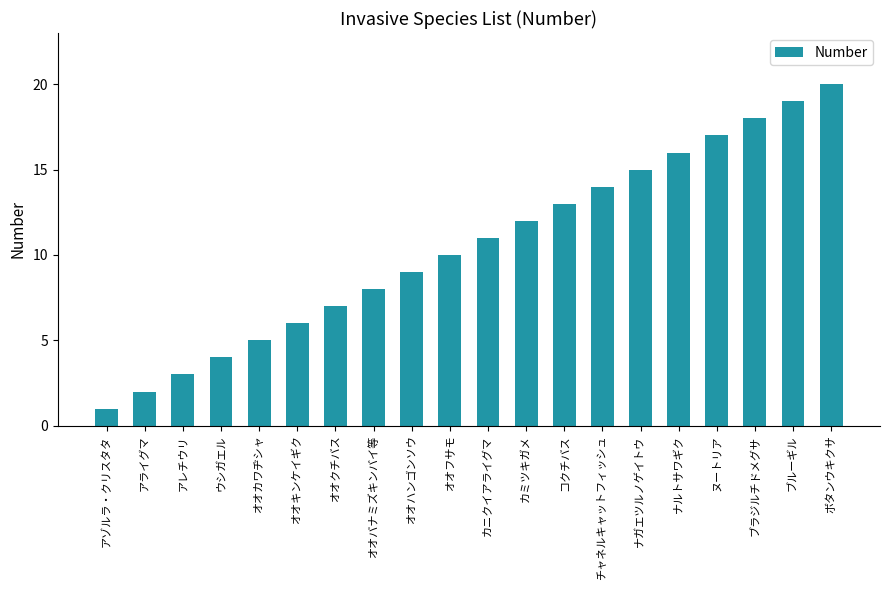

Which label corresponds to the smallest value in the chart?

アゾルラ・クリスタタ